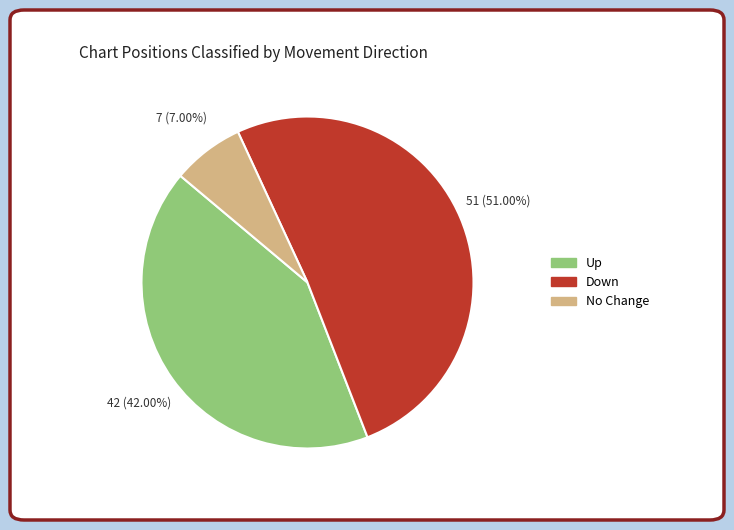

Is there any slice that represents more than half of the pie?

Yes